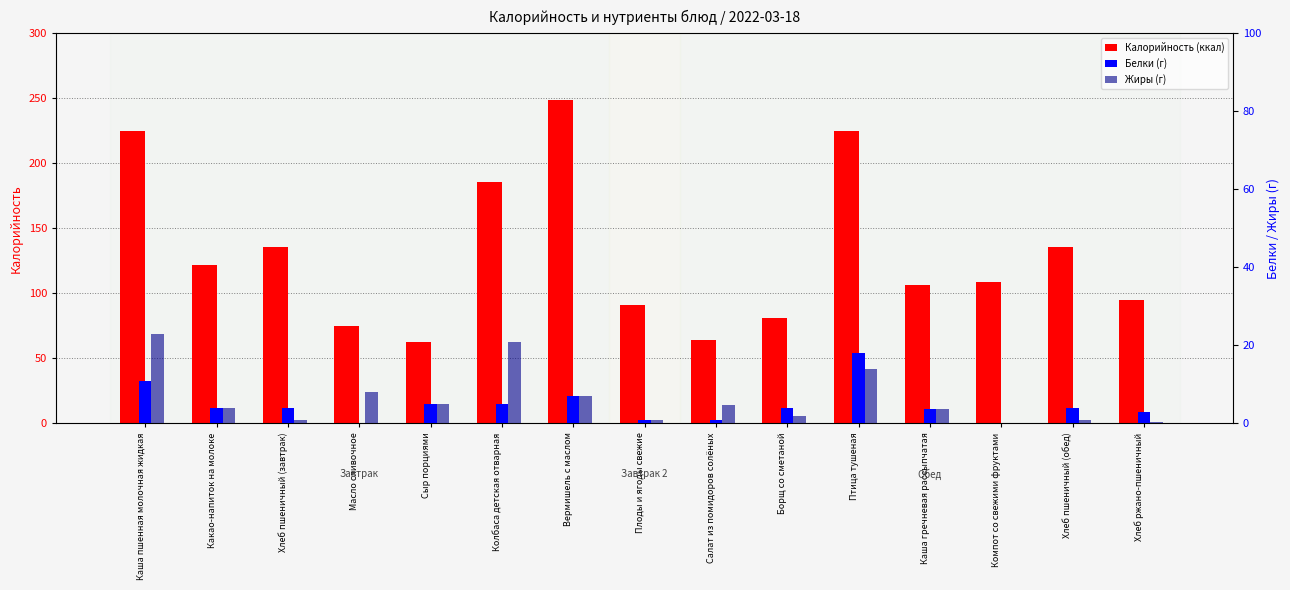

What are all the series names shown in the legend?

Калорийность (ккал), Белки (г), Жиры (г)